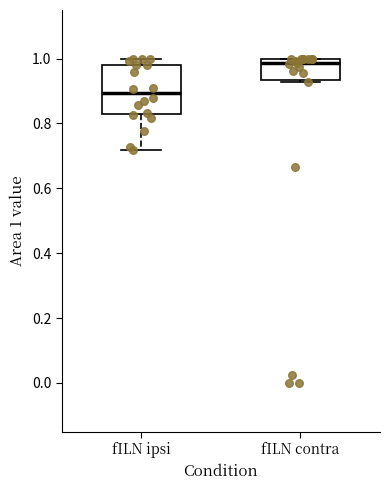

Comparing the boxes themselves (not the whiskers), which one is the tallest?

fILN ipsi